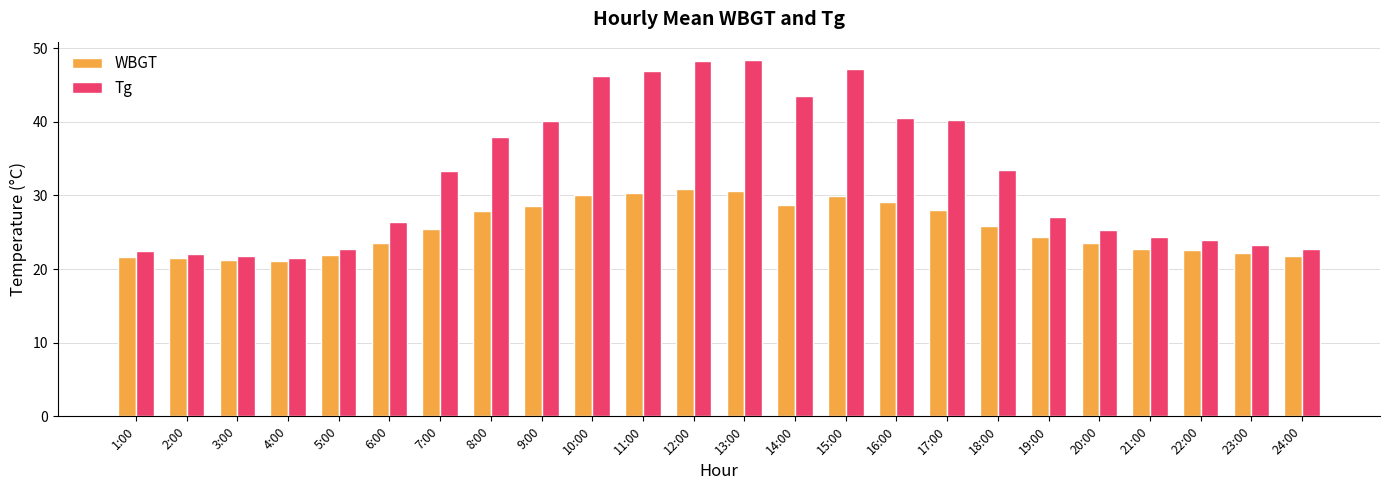

Is the value of Tg at 11:00 greater than the value of WBGT at 1:00?

Yes